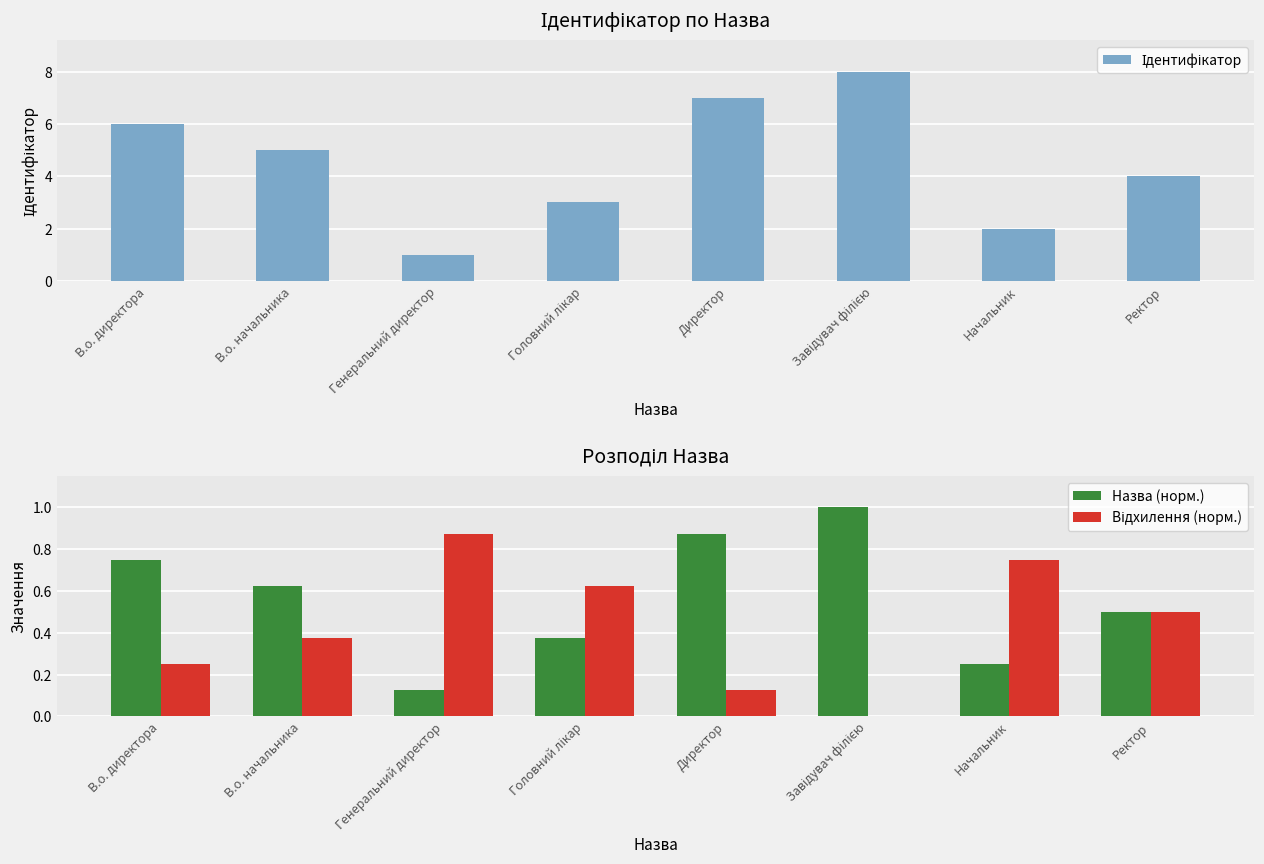

What is the label of the 5th bar from the left?

Директор